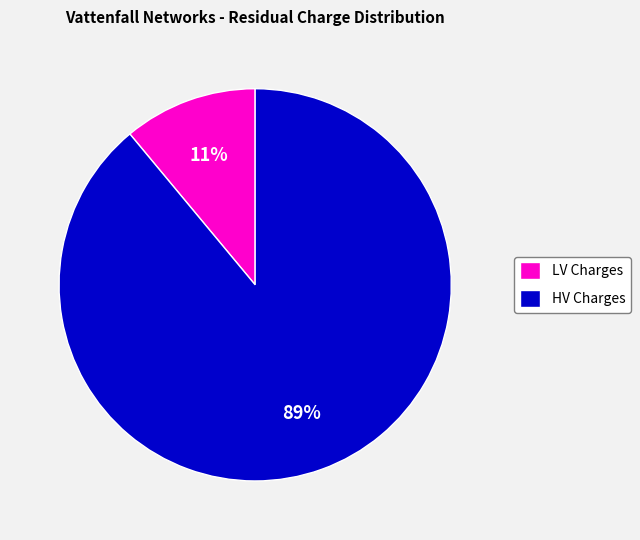

Which category has the smallest portion of the pie?

LV Charges